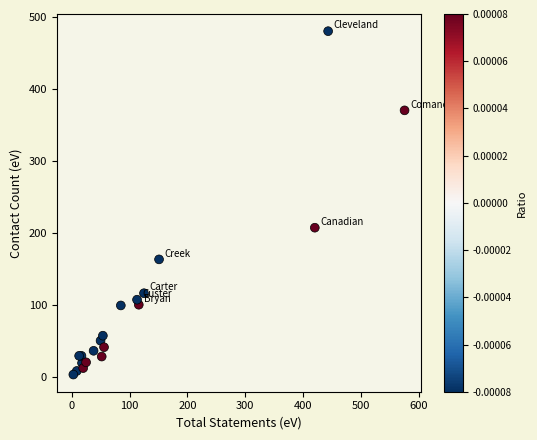

What Y value in the scatter plot is closest to 241?

207